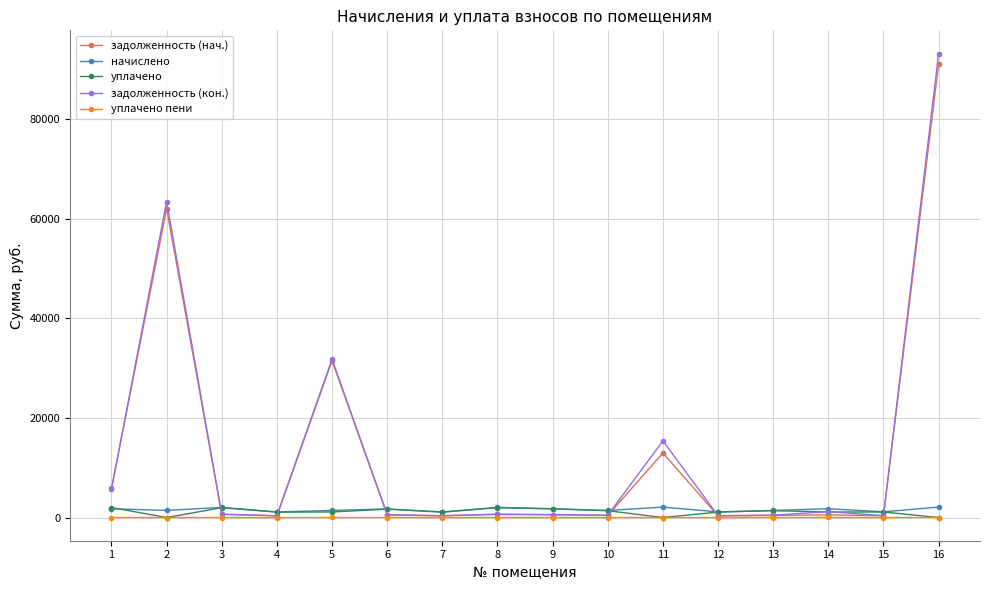

At which category is the sum across all series the highest?

16